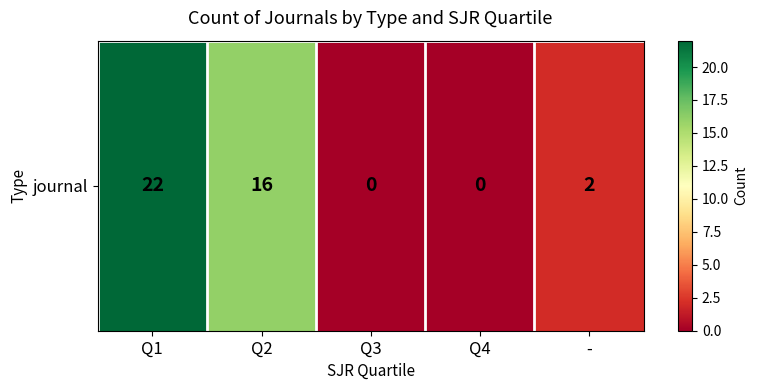

Rank the categories by value from highest to lowest.

Q1, Q2, -, Q3, Q4